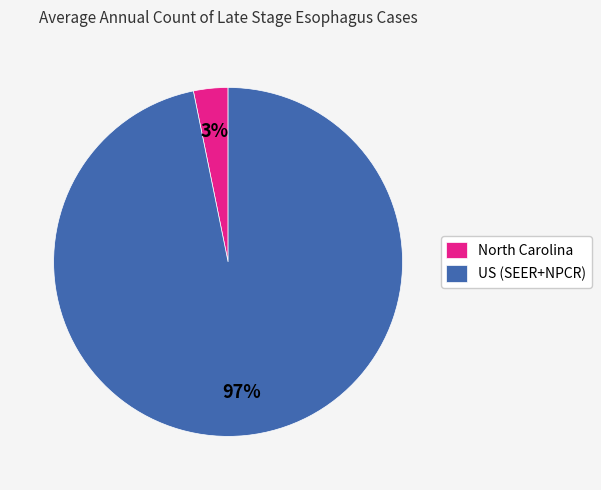

Count the number of slices in the pie.

2